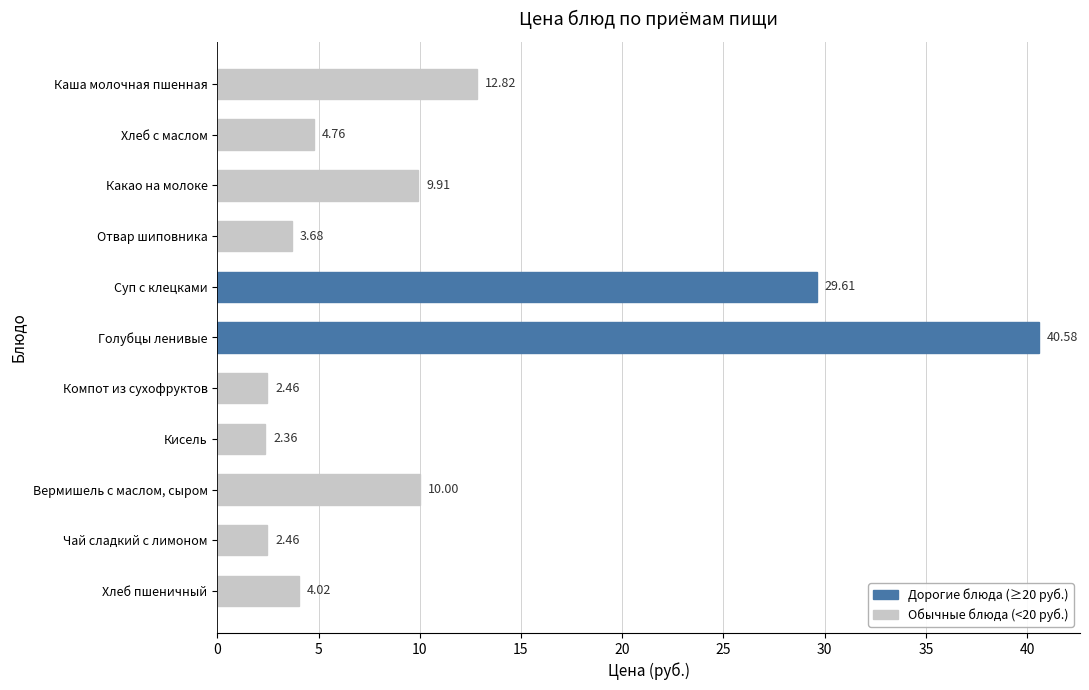

At which label is the value closest to 21?

Каша молочная пшенная